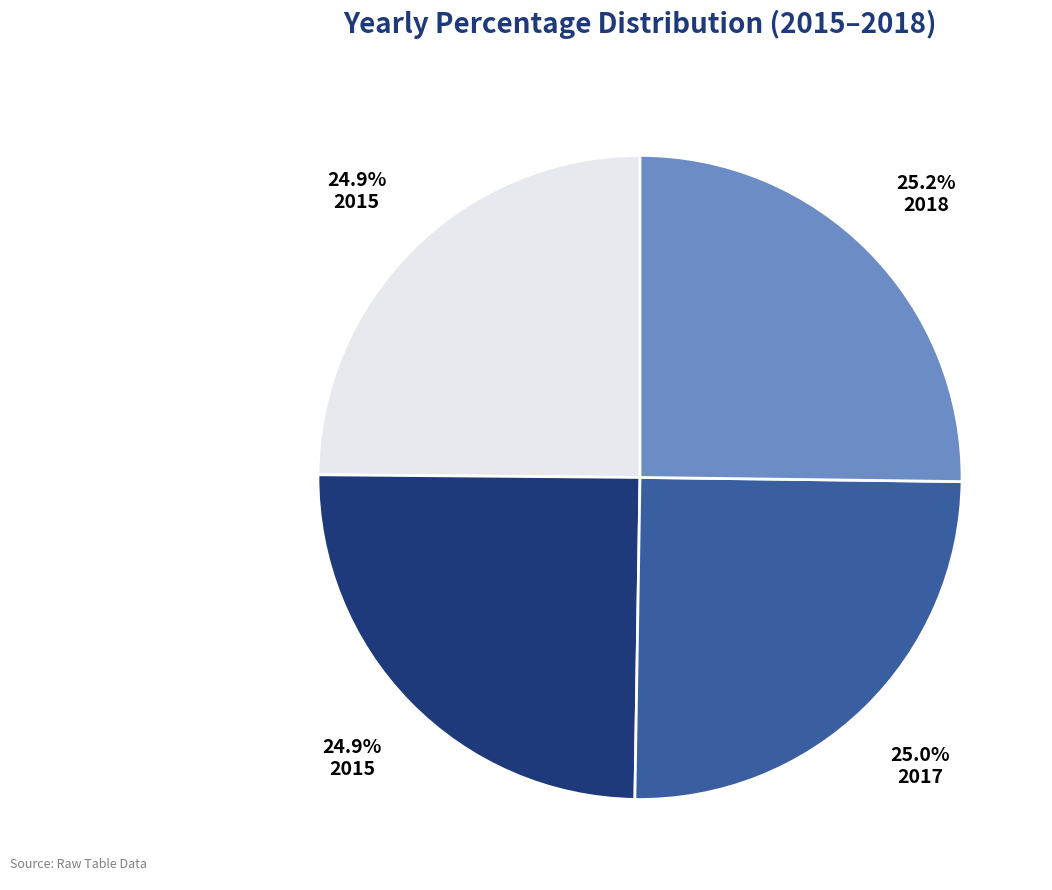

Is there a majority slice in this chart?

No